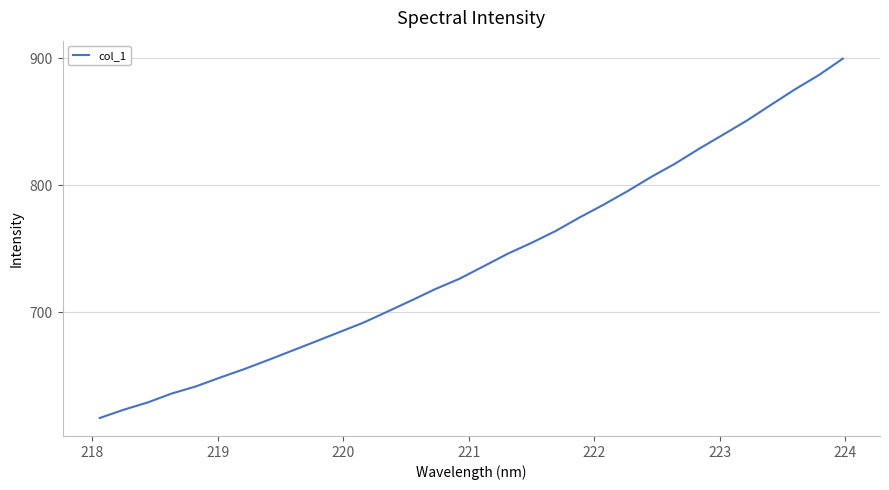

What is the average value?

741.0